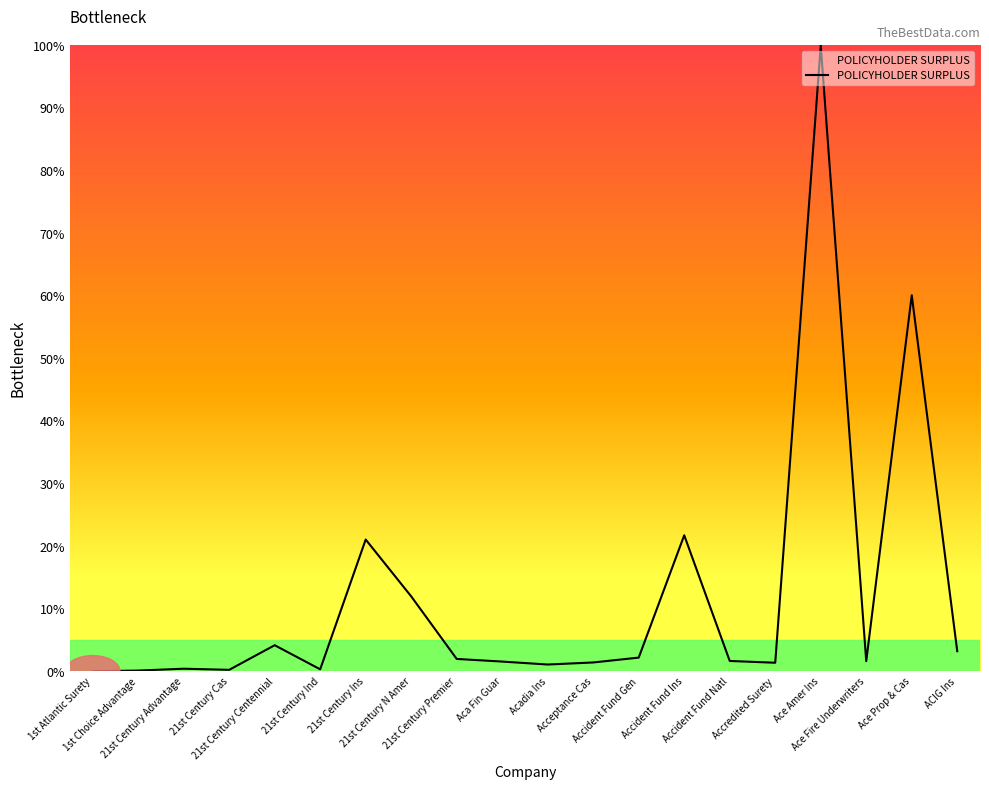

What is the maximum value shown in the chart?

100.0